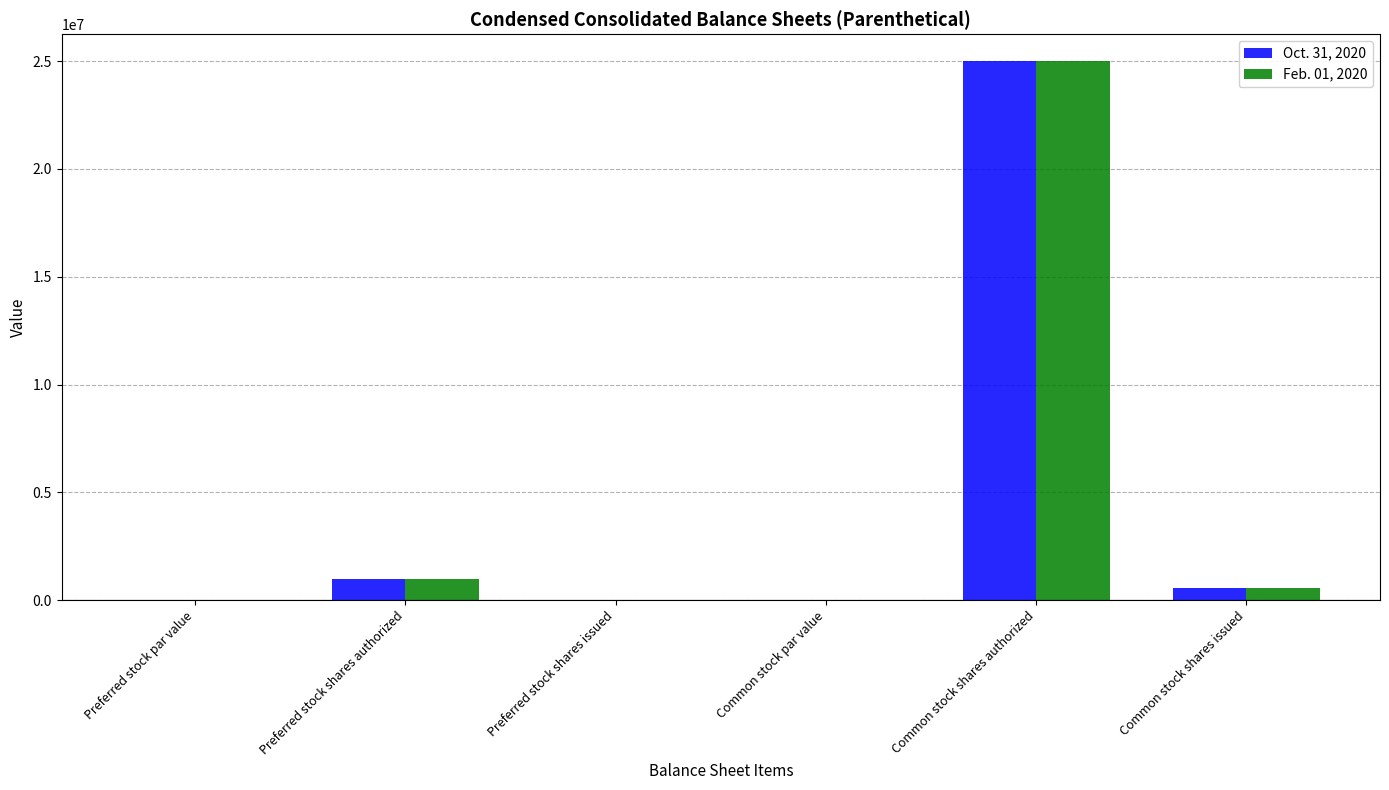

What value does the Feb. 01, 2020 series have at Common stock shares authorized?

25000000.0